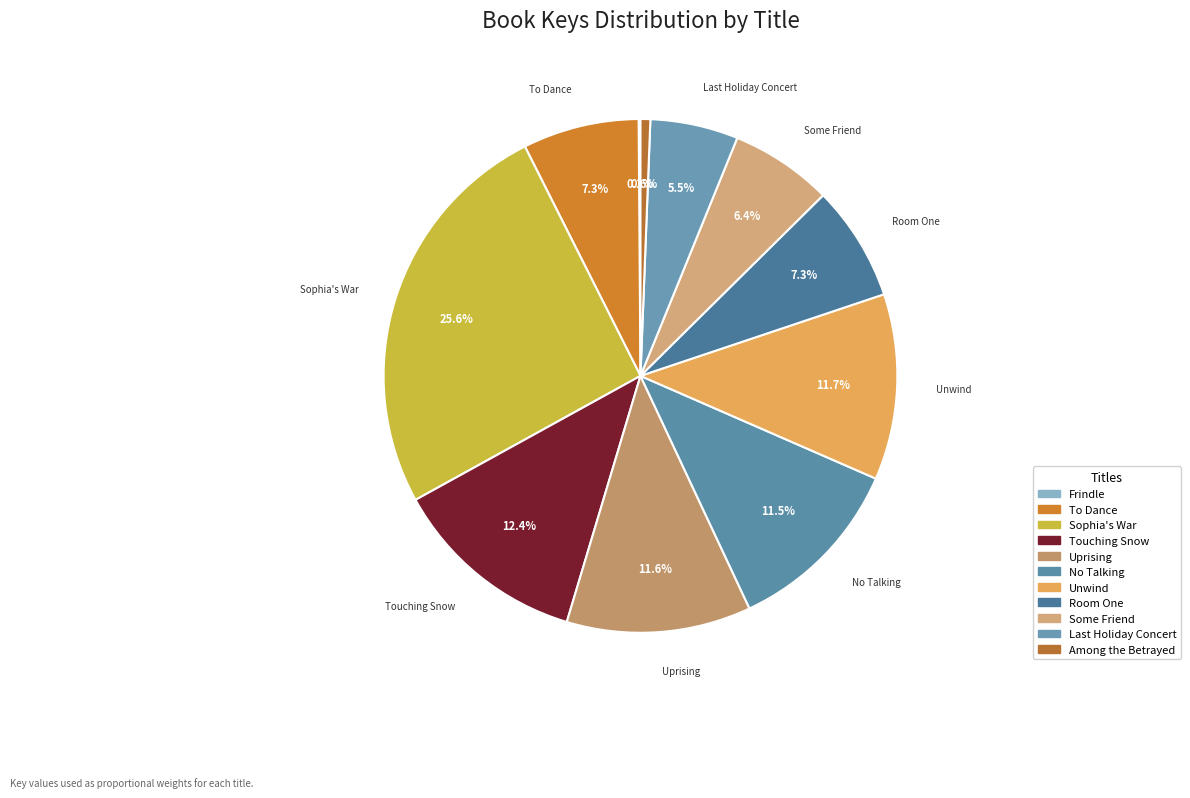

How many slices are in this pie chart?

11